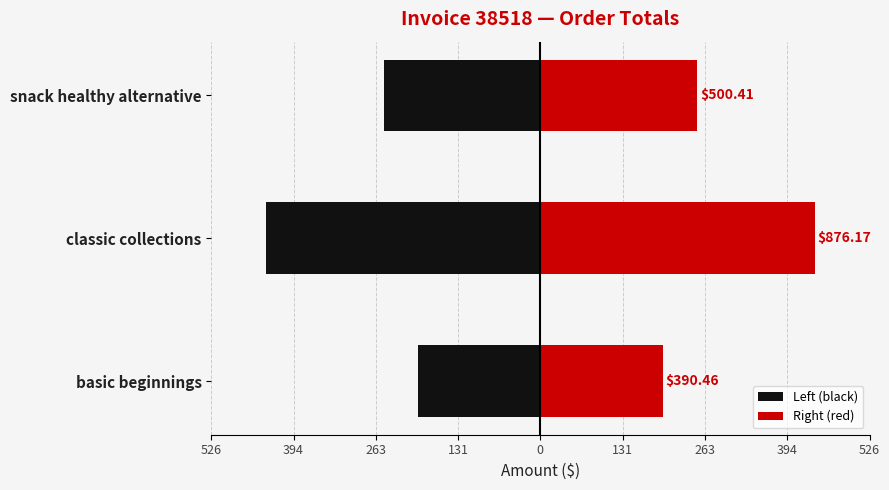

What is the highest value of the Left (black) series?

-195.2